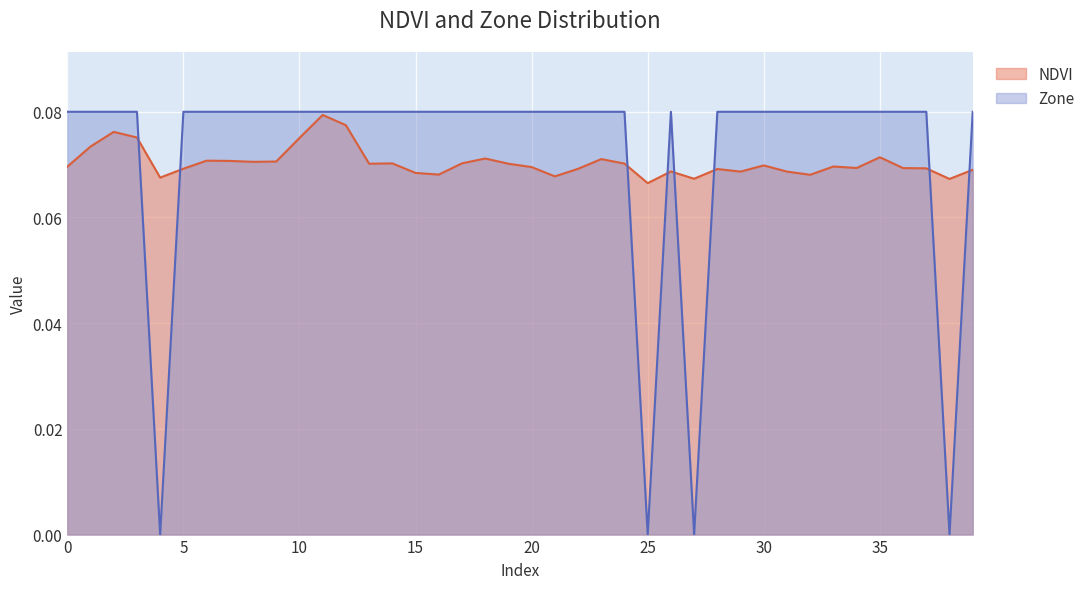

What is the total value across all series at 30?

0.1